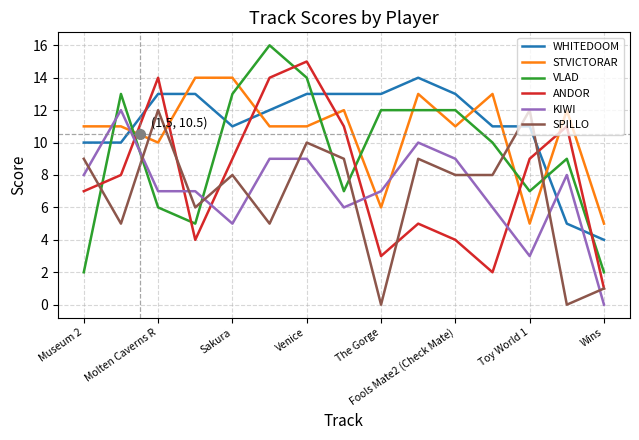

What is the maximum value for SPILLO?

12